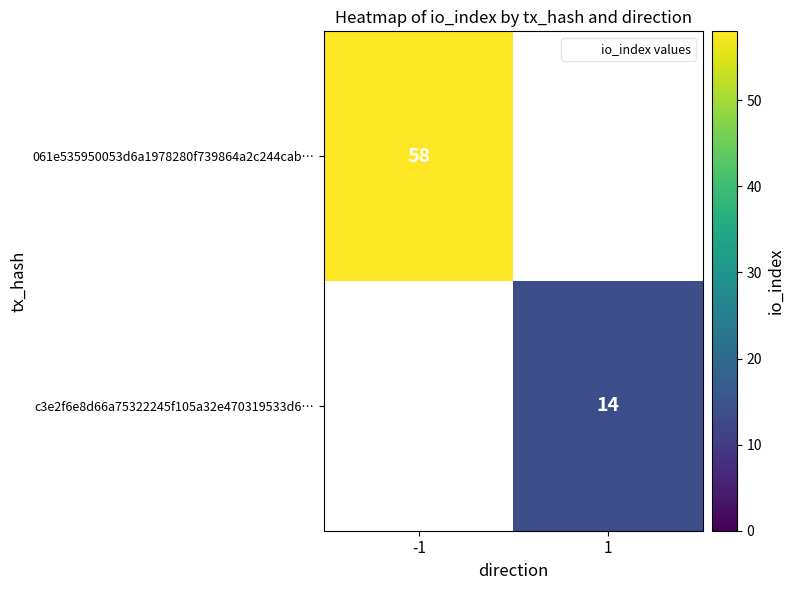

Count the number of categories in the chart.

2